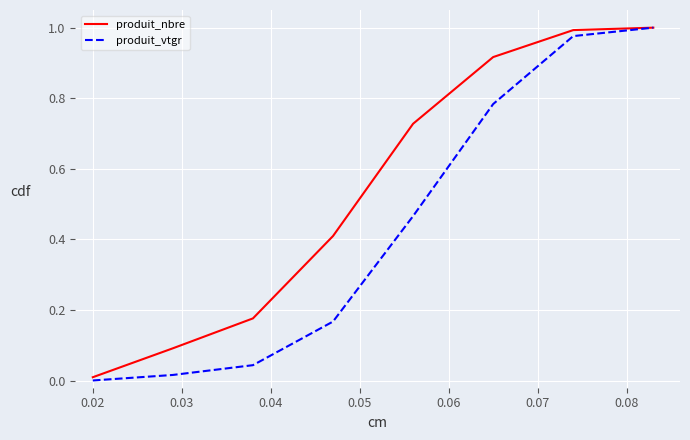

Rank the series by their average value, from lowest to highest.

produit_vtgr, produit_nbre